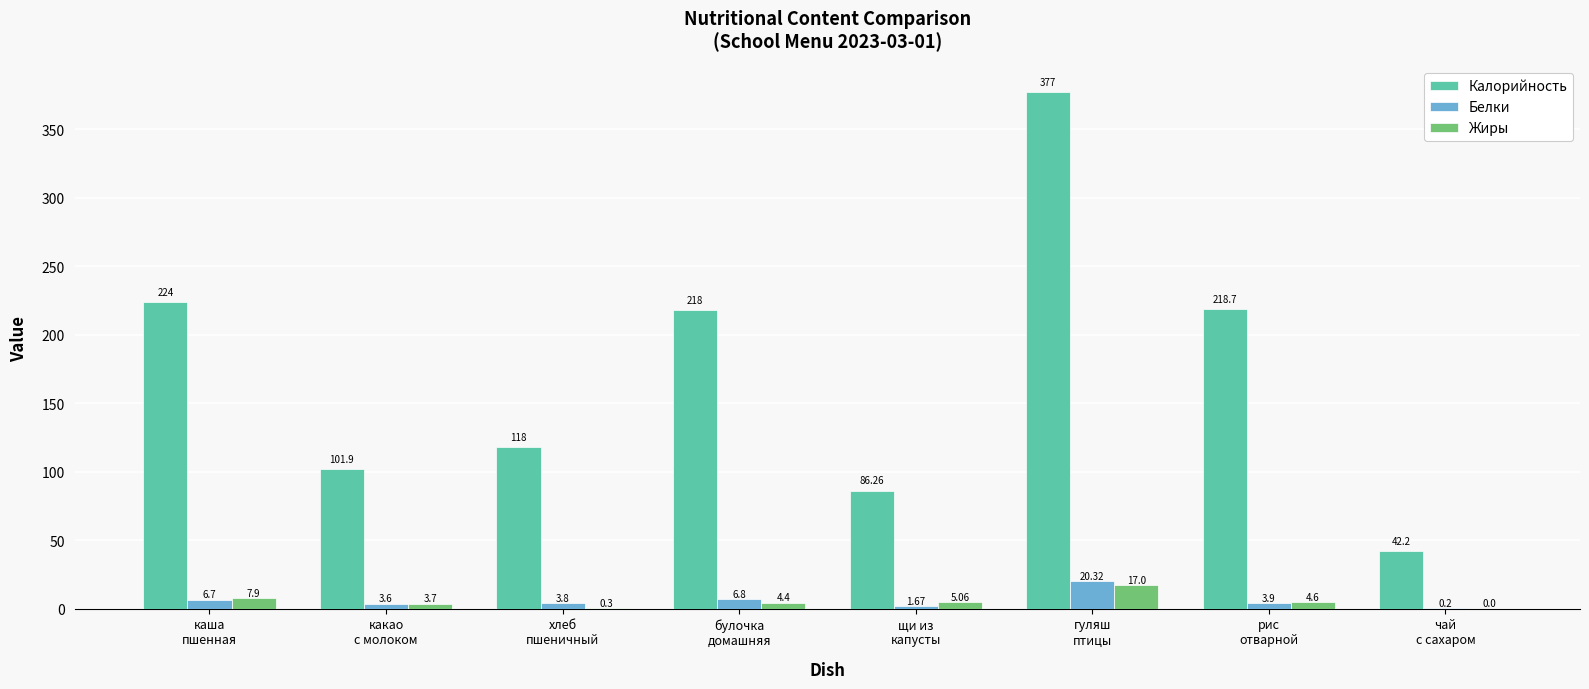

Are the bars horizontal?

No